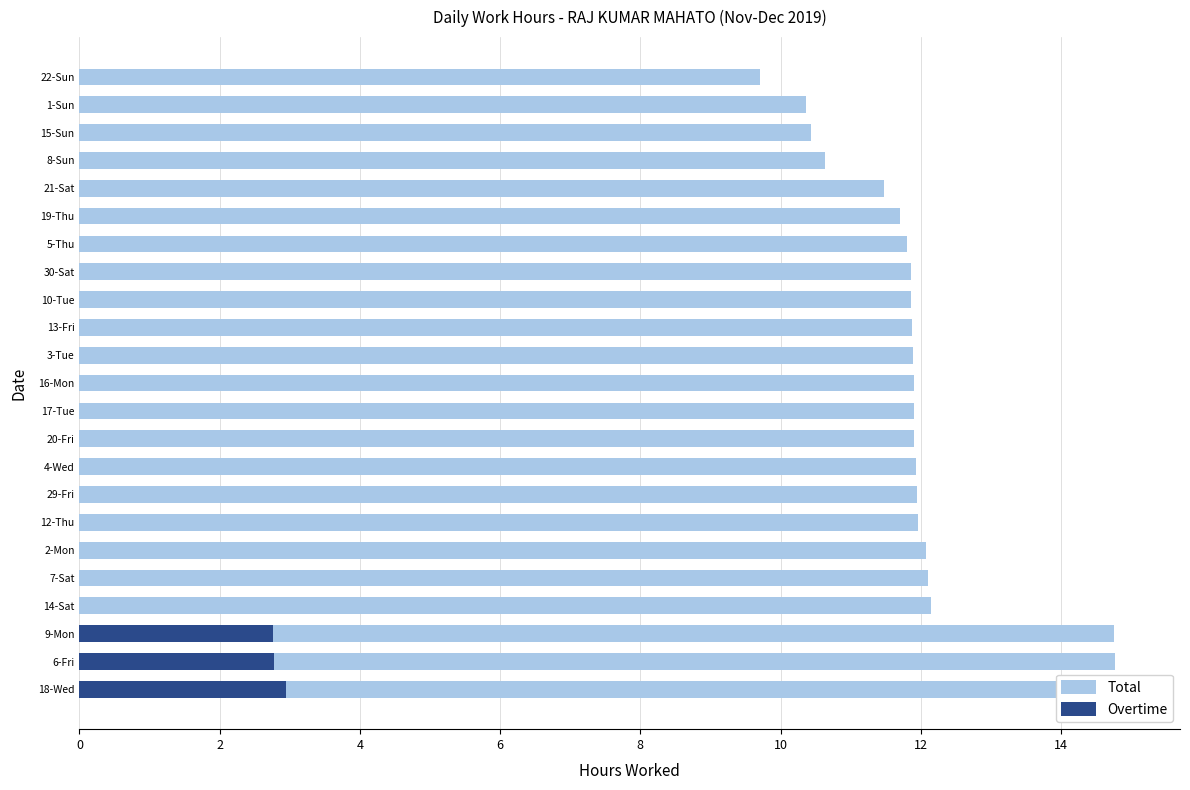

Which series changed the most between 6-Fri and 4-Wed?

Total